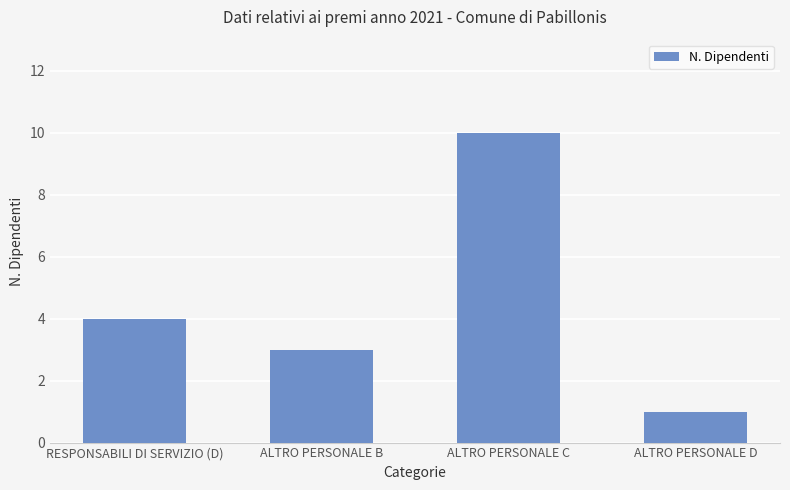

Reading left to right, list all the values displayed in this chart.

4	3	10	1